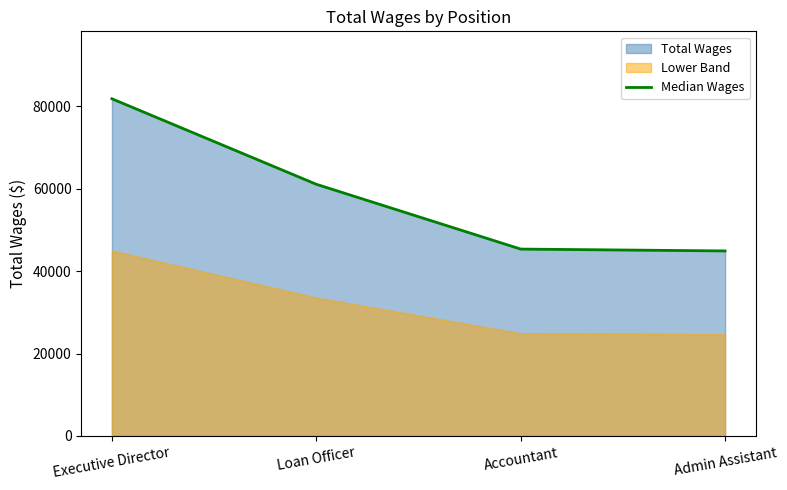

Reading right to left, what are all the values shown in this chart?

44917	45367	61096	81846